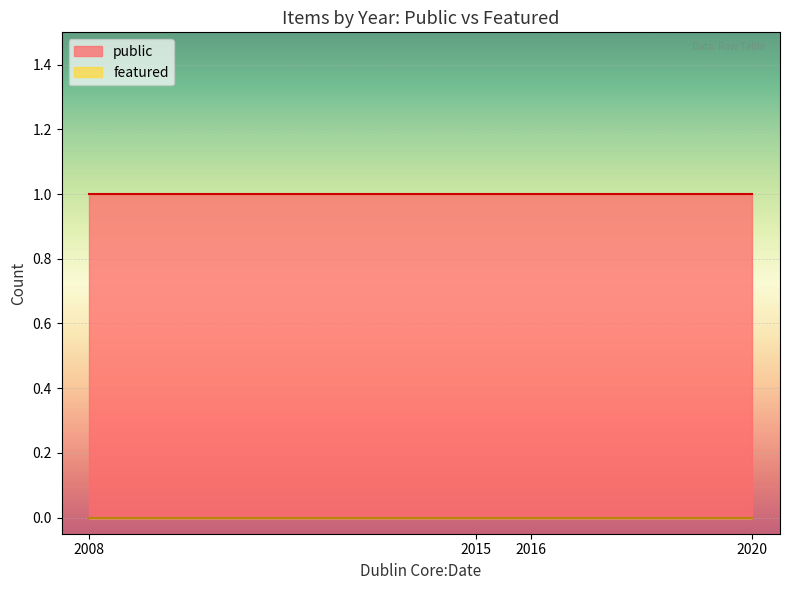

The value of public at 2008 is 1. True or false?

True